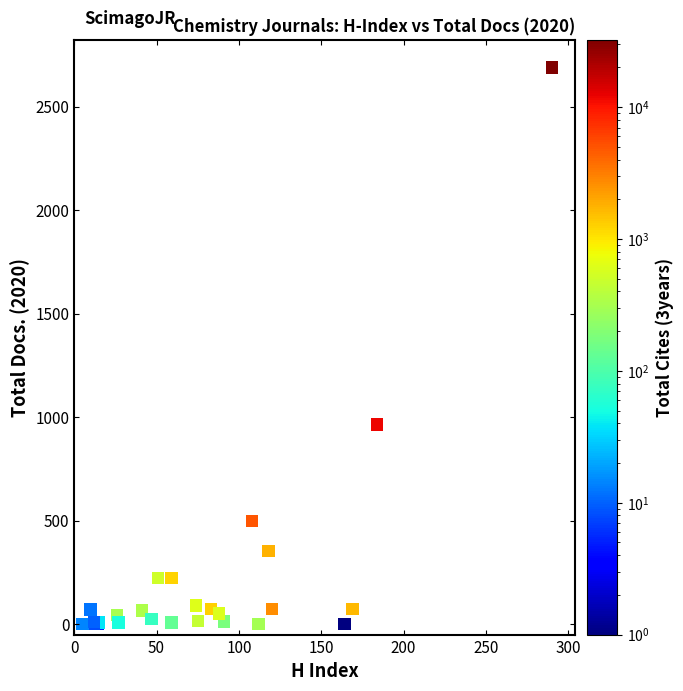

What Y value in the scatter plot is closest to 1344?

964